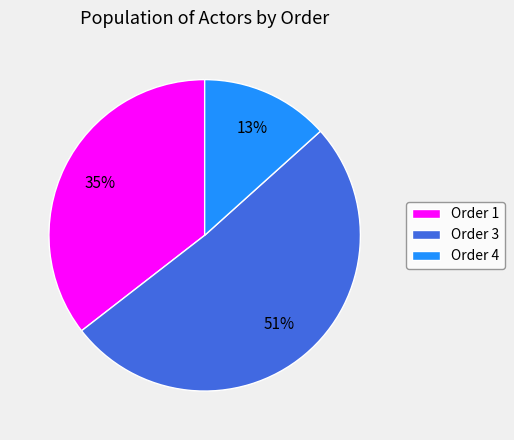

Which category has the smallest portion of the pie?

Order 4